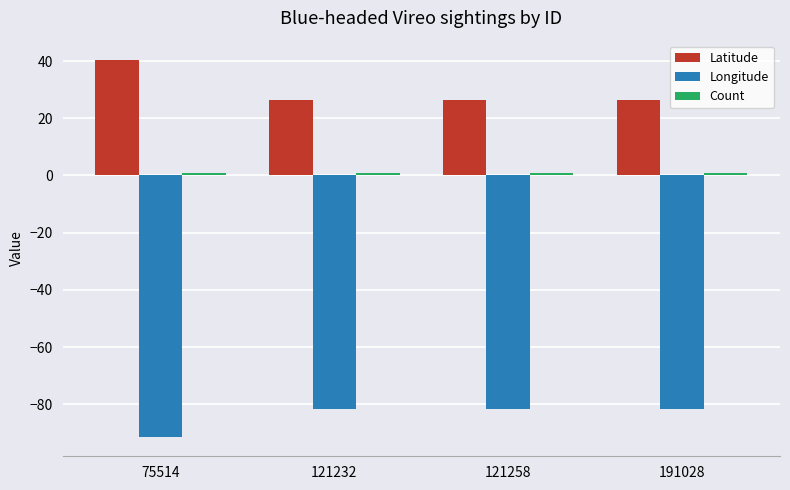

Which series has the largest total across all categories?

Latitude